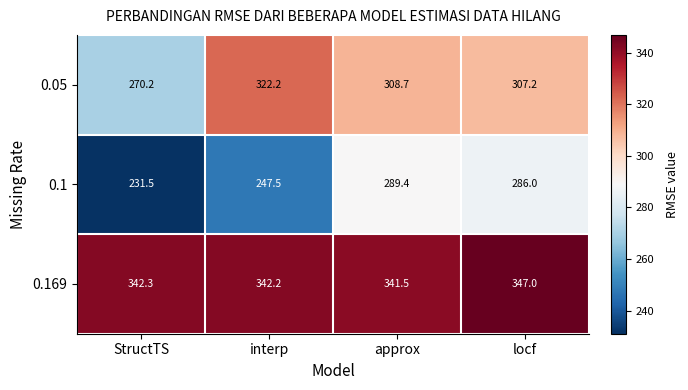

Which label corresponds to the smallest value in the chart?

StructTS